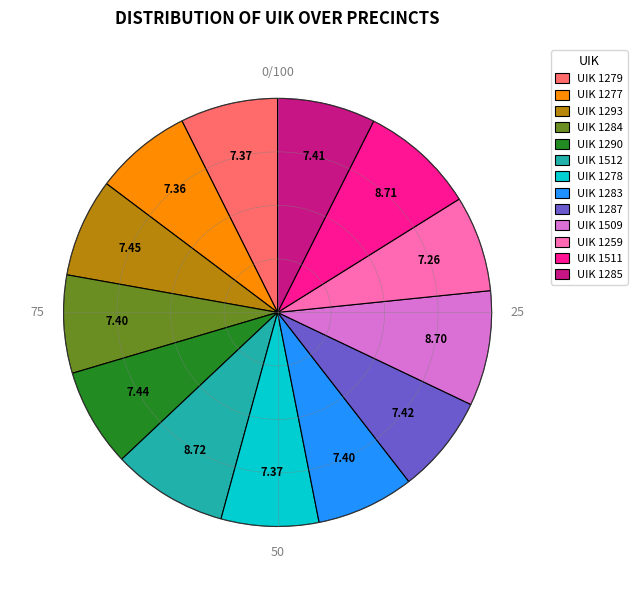

How many segments does this pie chart have?

13